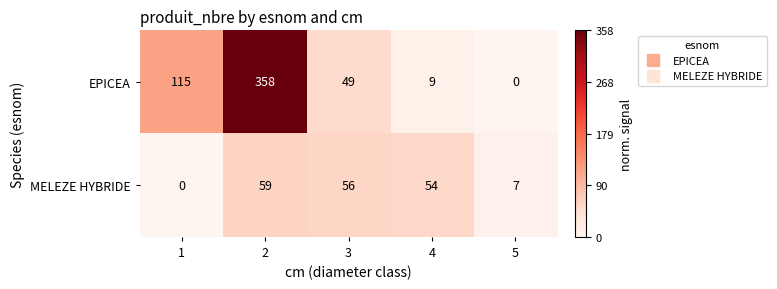

What is the difference between the MELEZE HYBRIDE values at 5 and 2?

52